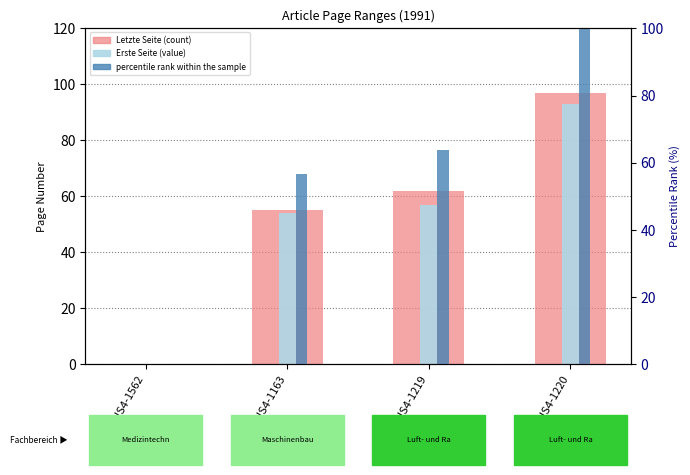

Between OPUS4-1219 and OPUS4-1163, which is larger?

OPUS4-1219